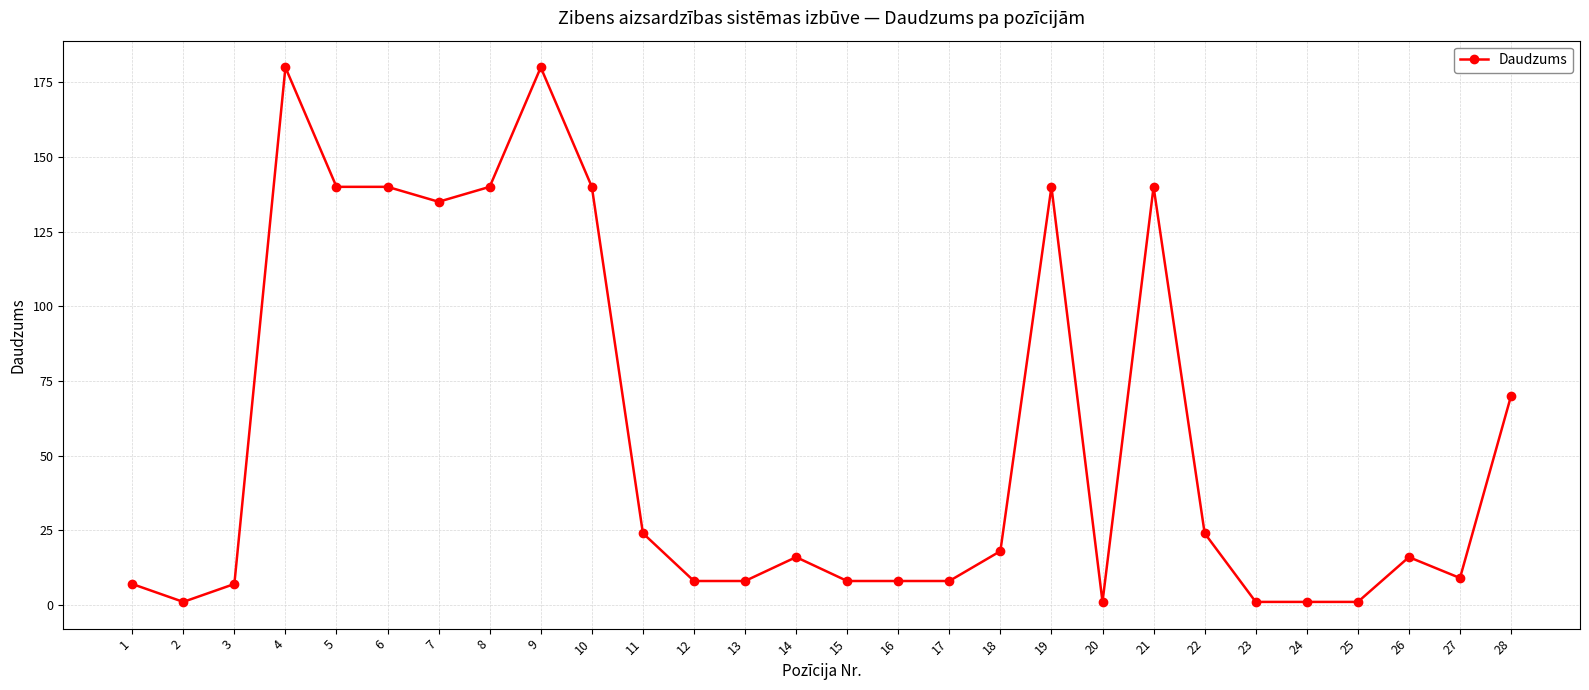

Is it true that the value at 21 is 140?

True